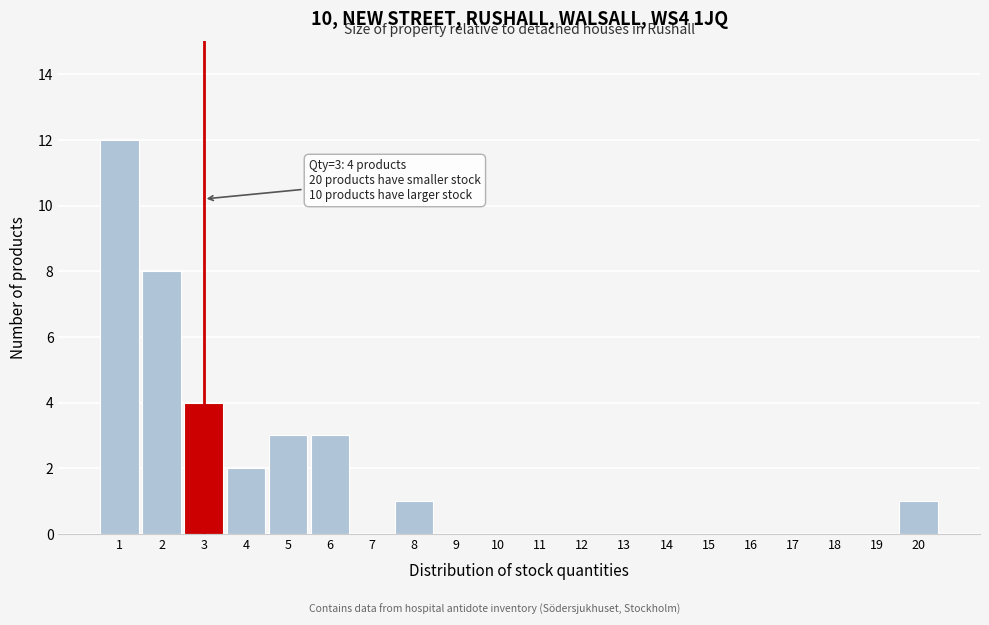

Over which range of the x-axis is the bar tallest?

0.5 to 1.5